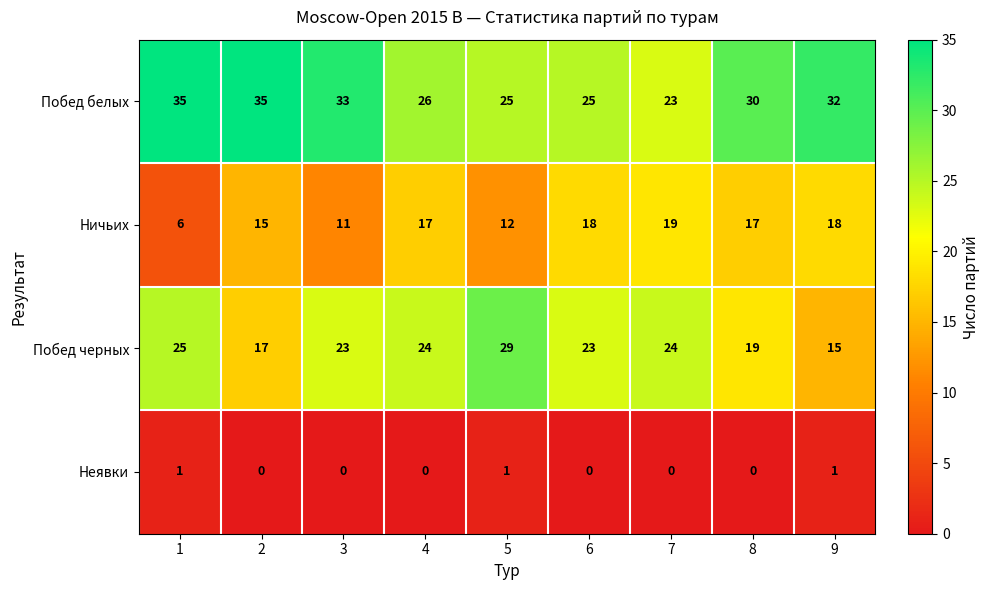

Rank the series at 7 from lowest to highest value.

Неявки, Ничьих, Побед белых, Побед черных